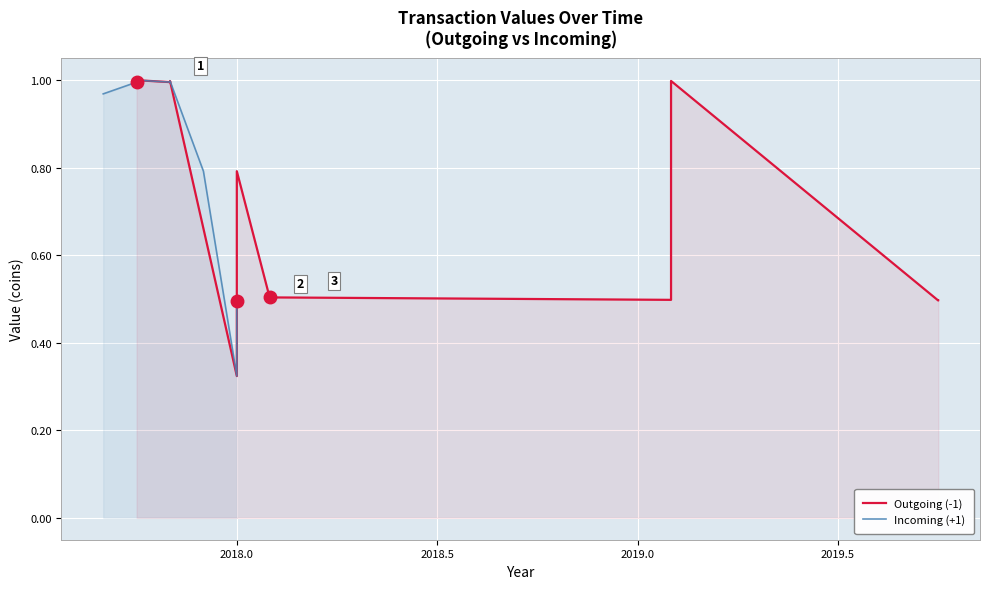

What is the maximum value shown in the chart?

1.0